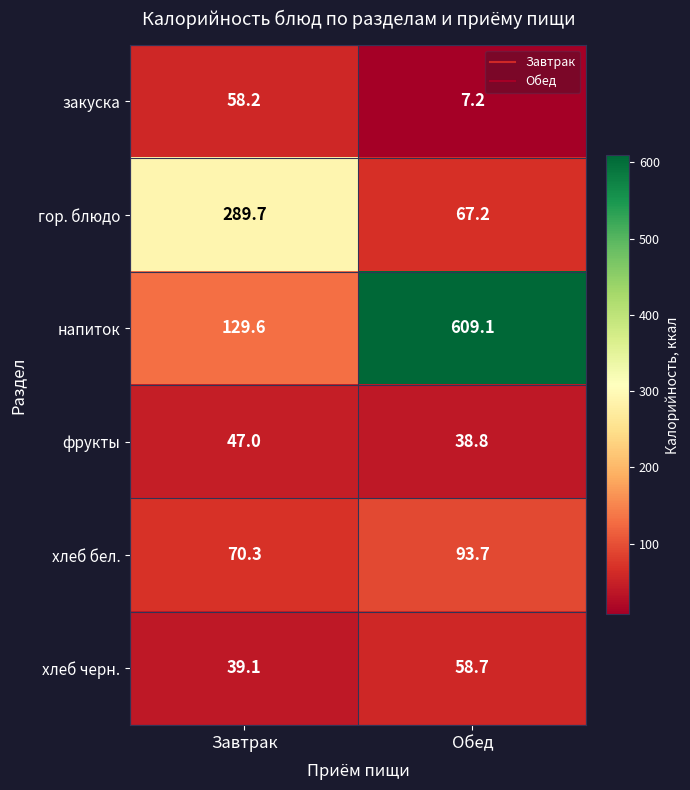

What is the maximum value shown in the chart?

609.1